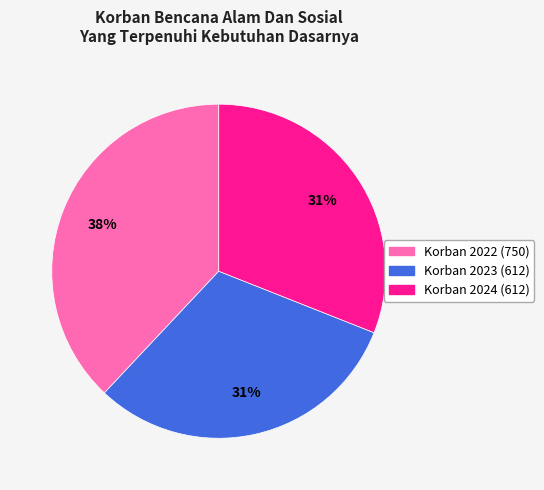

Combined, do Korban 2024 (612) and Korban 2022 (750) account for over 50%?

Yes